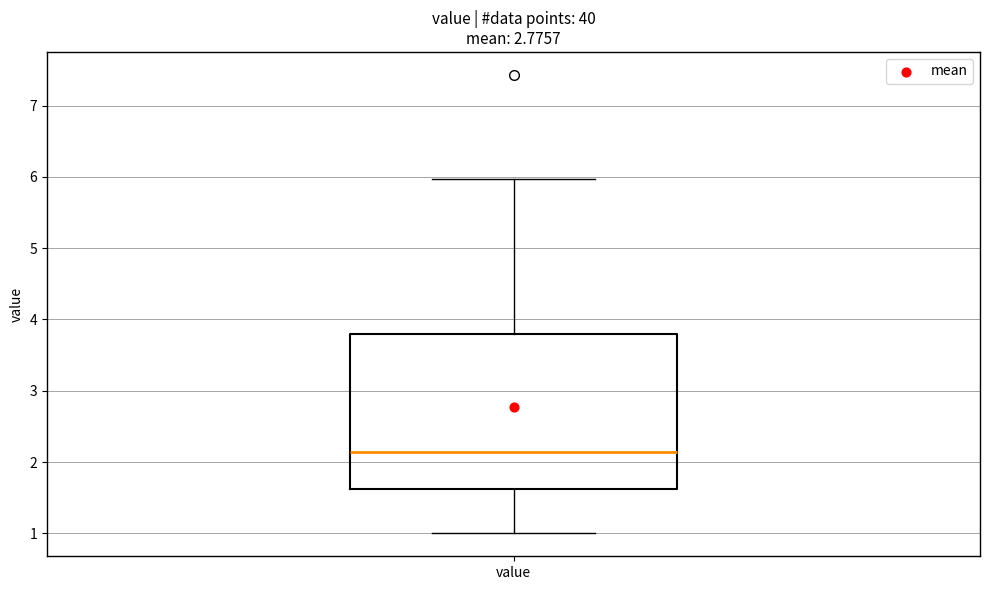

Where is the upper edge of the box for value on the y-axis? The values are not printed on the chart, so give them approximately, as read against the axis.

3.8